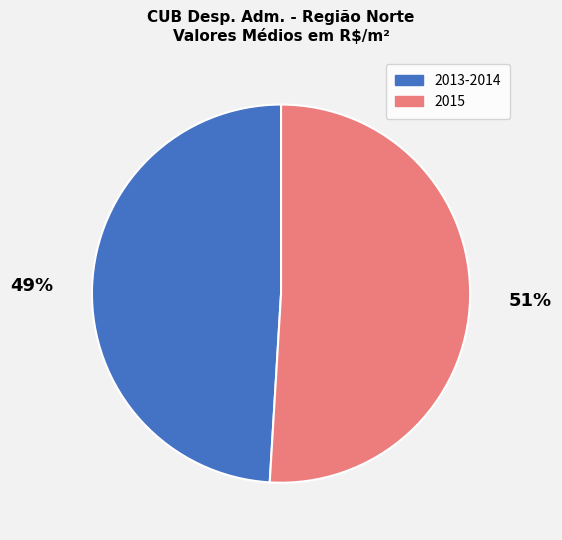

What is the largest slice in the pie chart?

2015